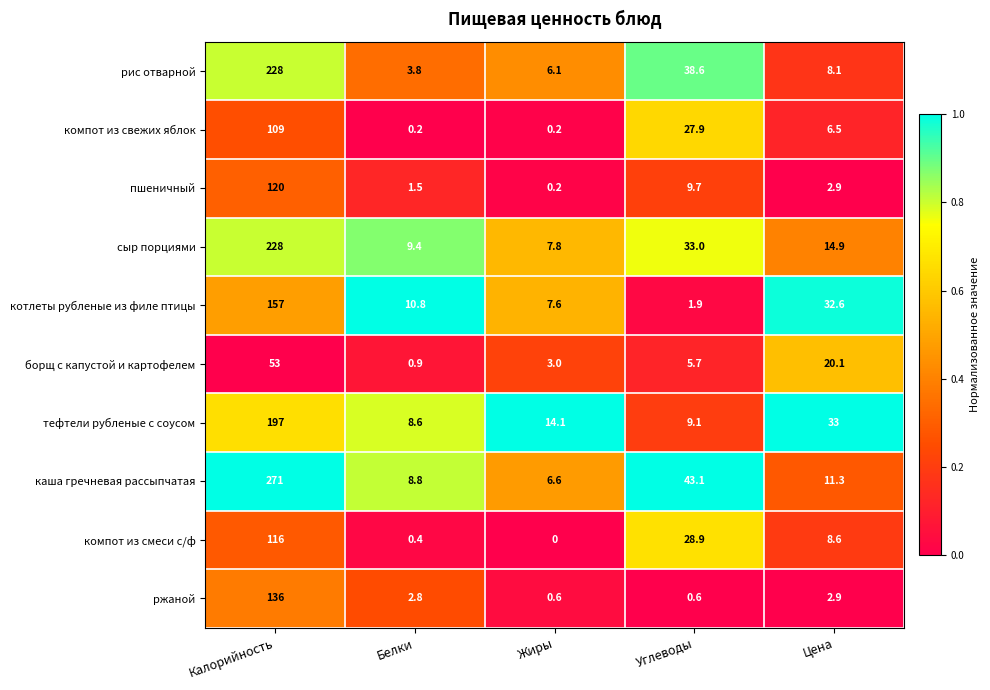

At which category is the sum across all series the highest?

Калорийность